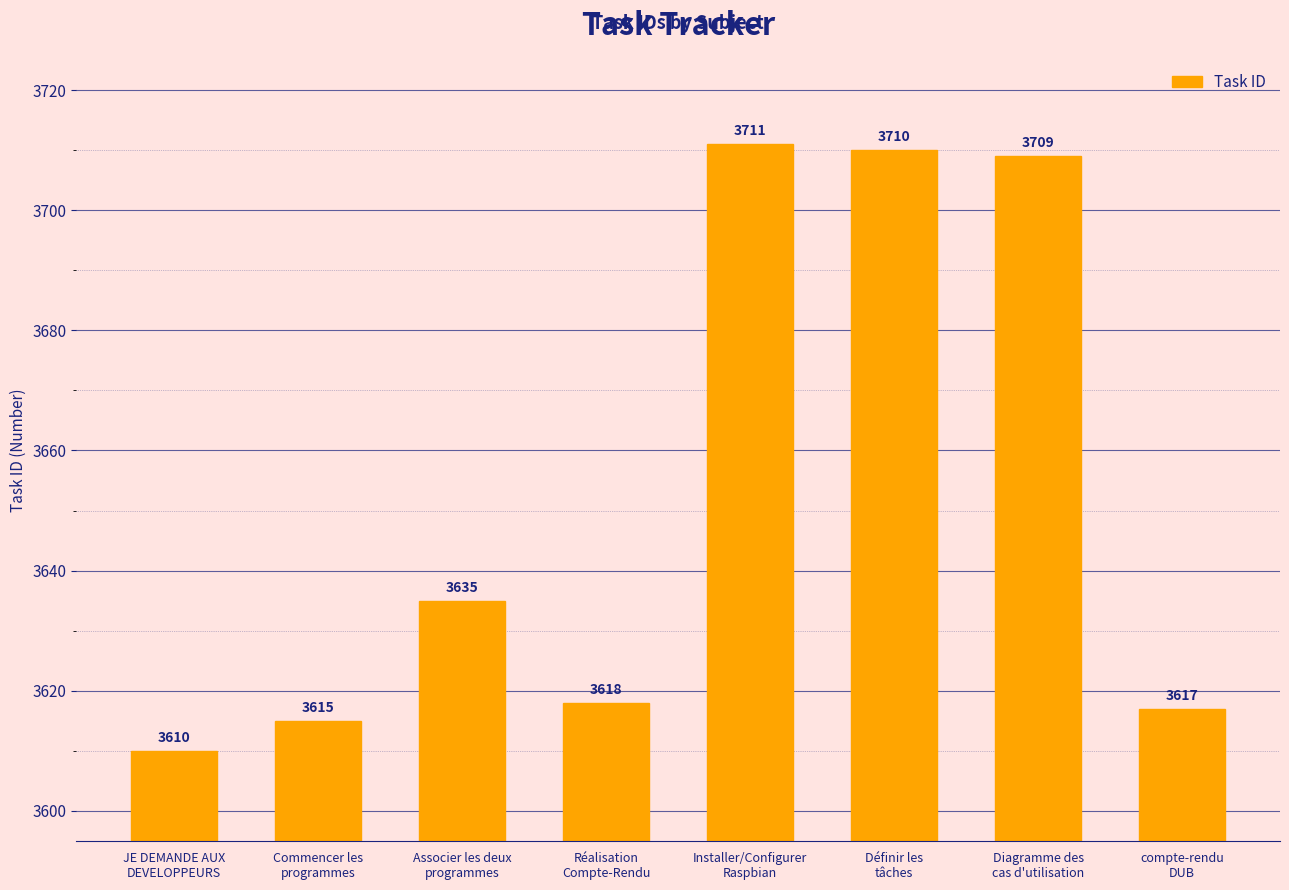

Count the number of categories in the chart.

8